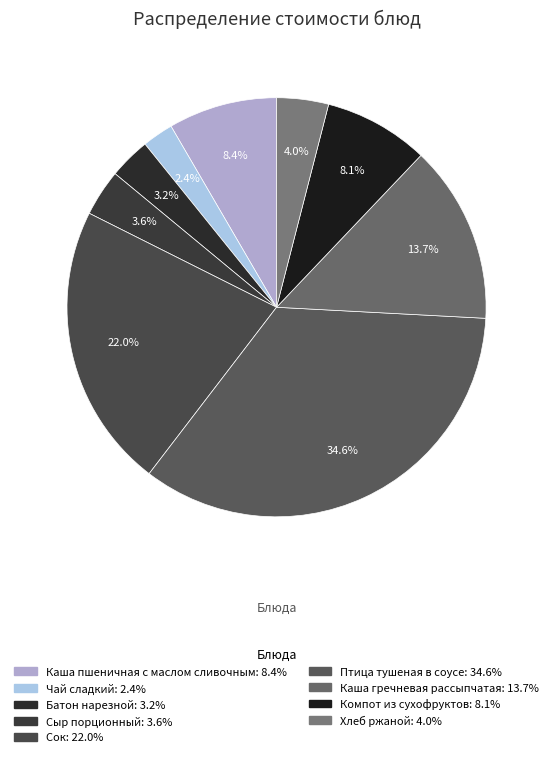

Combined, what portion of the pie is Хлеб ржаной and Птица тушеная в соусе?

38.6%